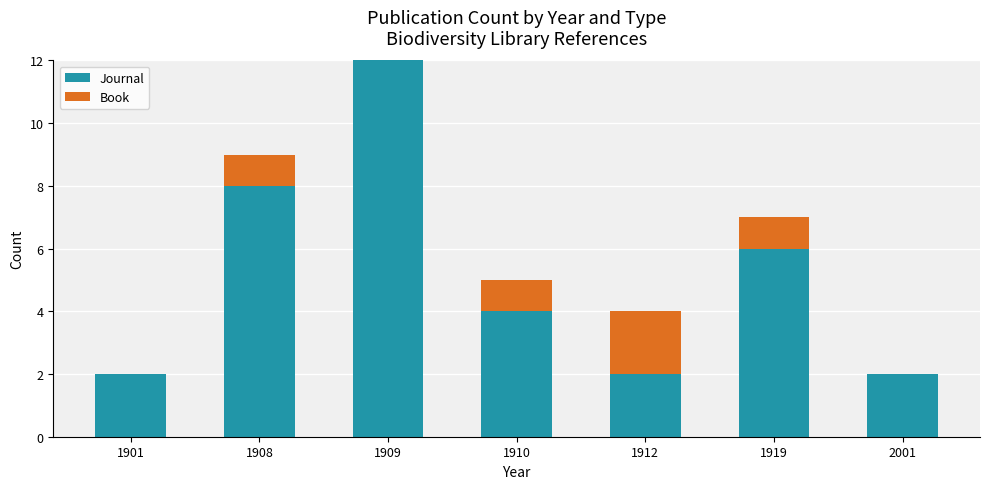

Reading left to right, what are the values for Journal?

1901=2	1908=8	1909=12	1910=4	1912=2	1919=6	2001=2